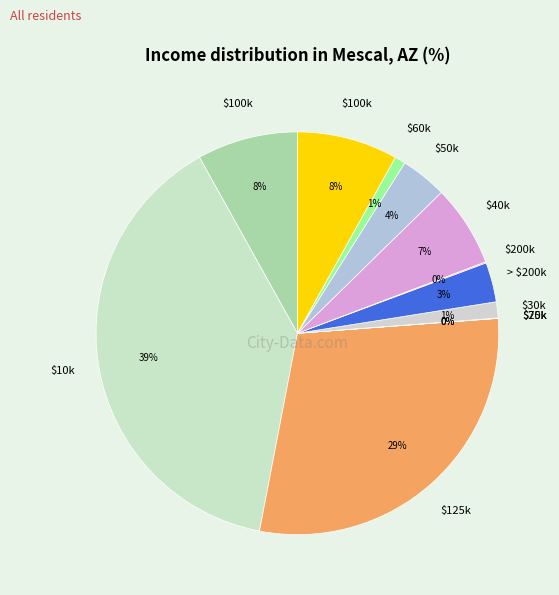

Count the number of slices in the pie.

12